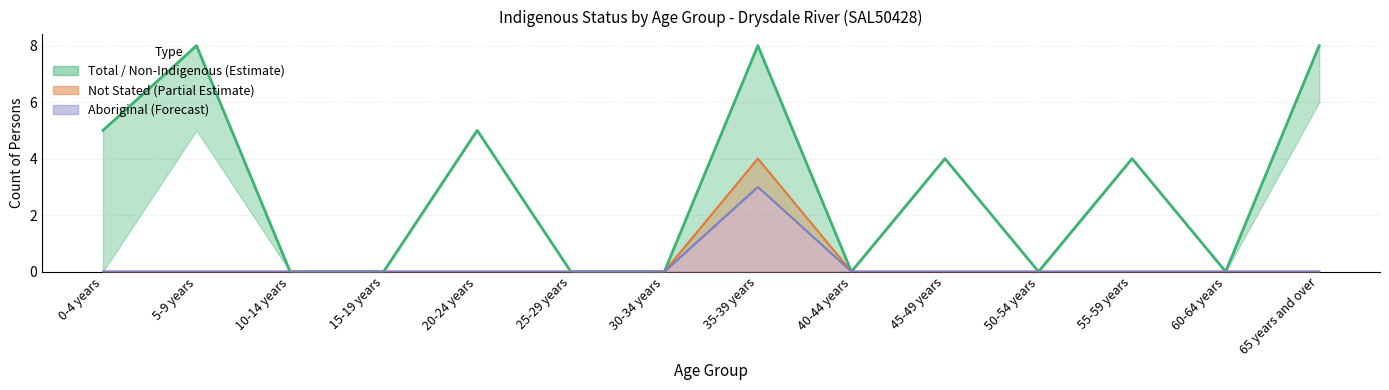

Count the number of data series in this chart.

3